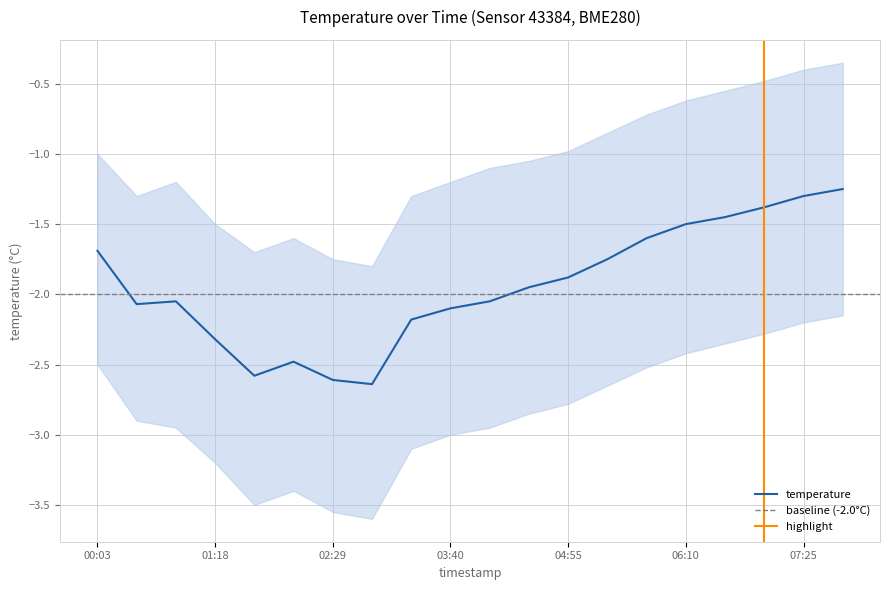

True or false: temperature_upper has a value of -0.4 at 07:25.

True